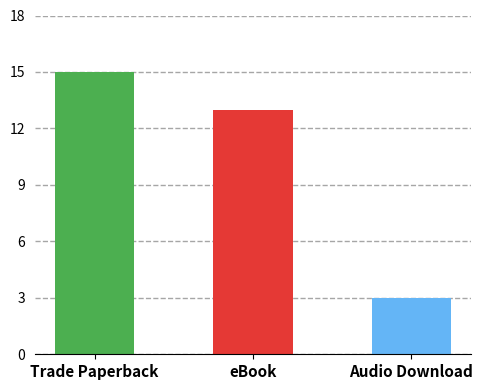

What is the label of the 2nd bar from the right?

eBook